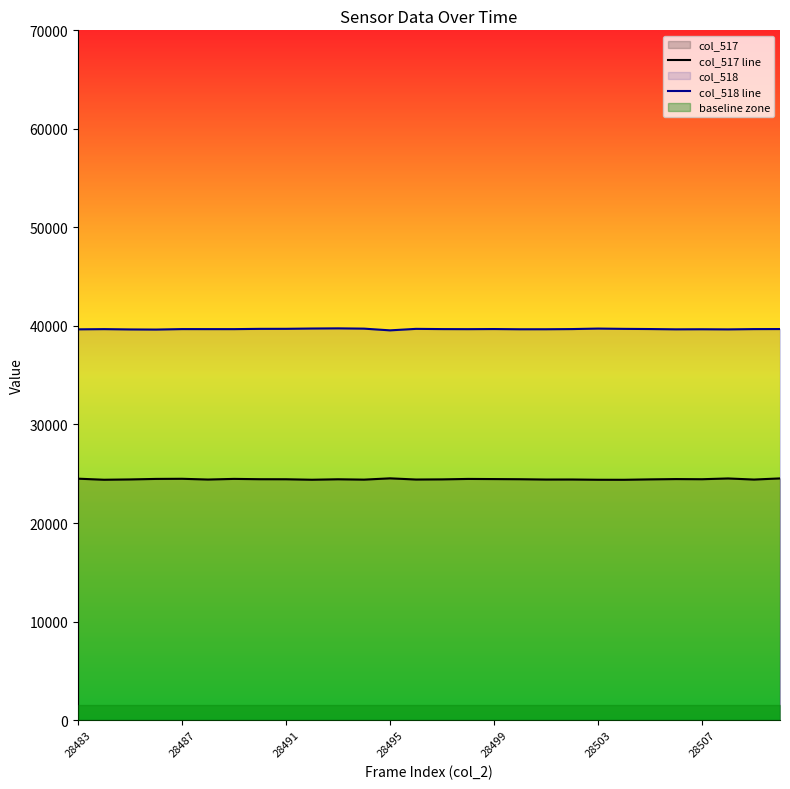

True or false: col_517 line has a value of 32723 at 28507.

False